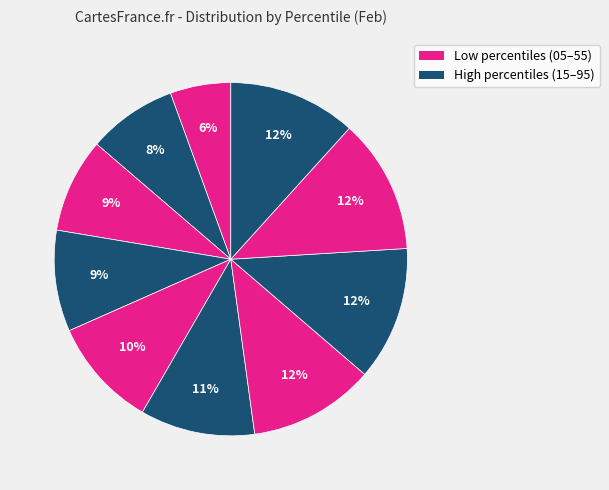

How many slices are in this pie chart?

10